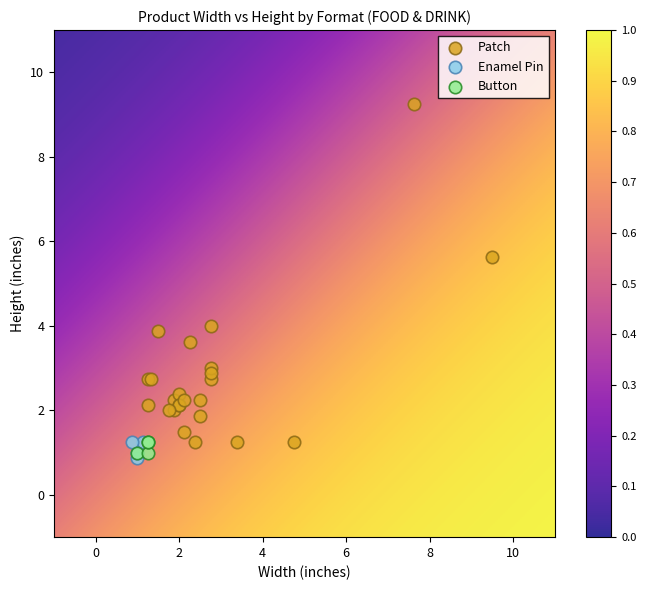

Which series reaches the maximum Y coordinate?

Patch